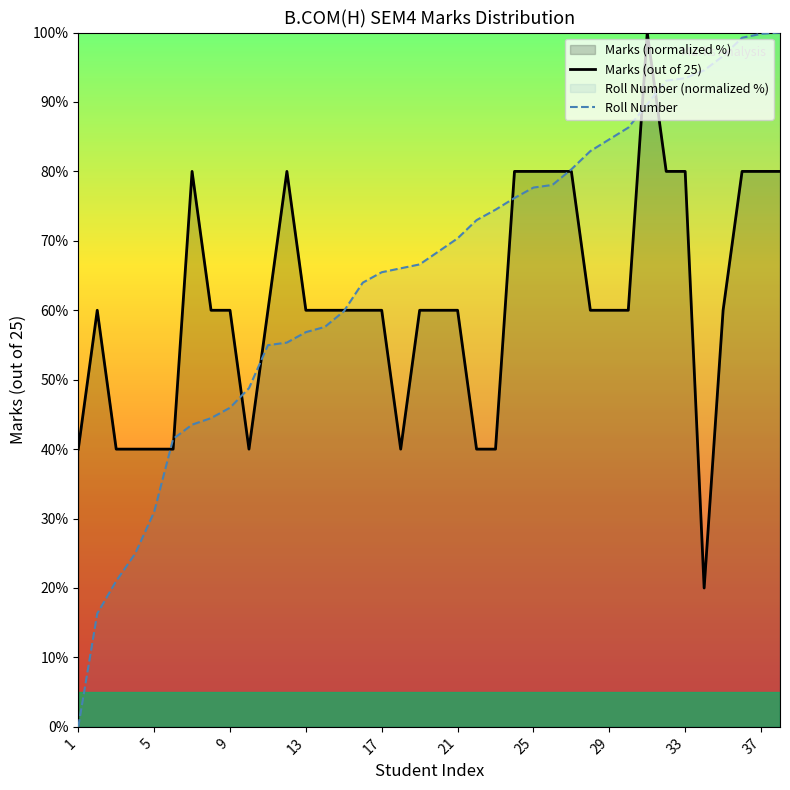

What is the sum of the Marks (out of 25) values at 17 and 29?

120.0